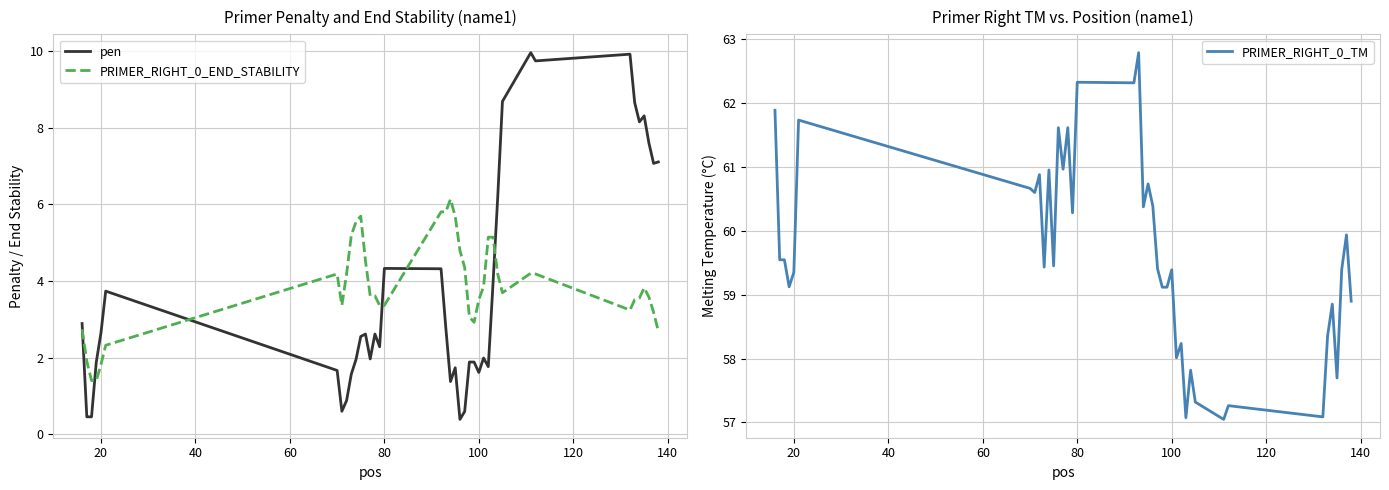

True or false: pen and PRIMER_RIGHT_0_END_STABILITY intersect in this chart.

True